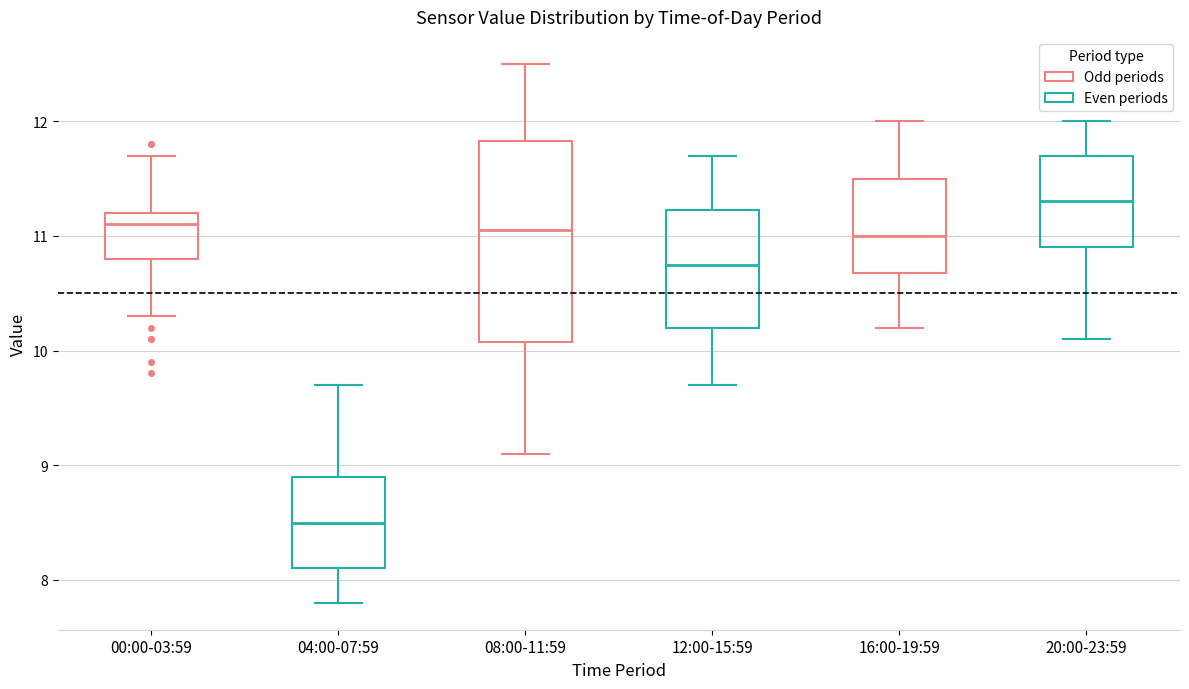

Which box is the tallest, from its lower edge to its upper edge?

08:00-11:59